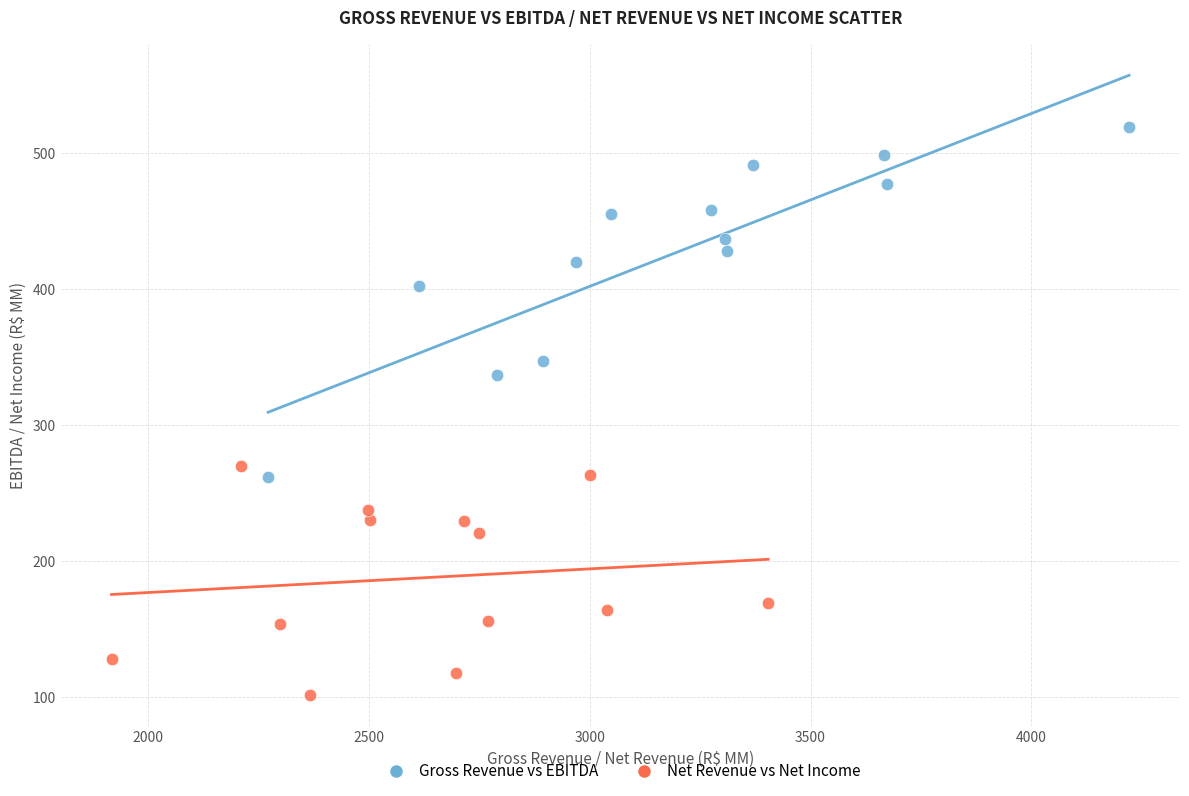

Which series has the largest Y range (max minus min)?

Gross Revenue vs EBITDA